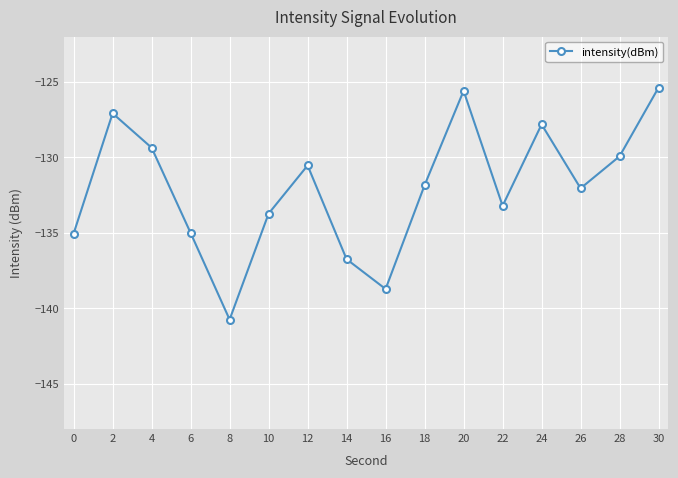

What is the sum of the values at 30 and 26?

-257.4